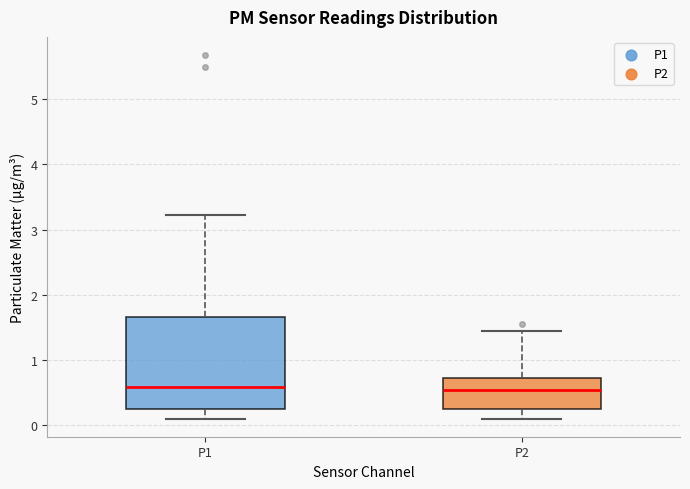

Reading left to right, read every box against the y-axis: the position of its median line, the range the box covers, and the ends of its whiskers. The values are not printed on the chart, so give them approximately, as read against the axis.

P1: median 0.6, box 0.2 to 1.7, whiskers 0.1 to 3.2
P2: median 0.5, box 0.2 to 0.7, whiskers 0.1 to 1.5